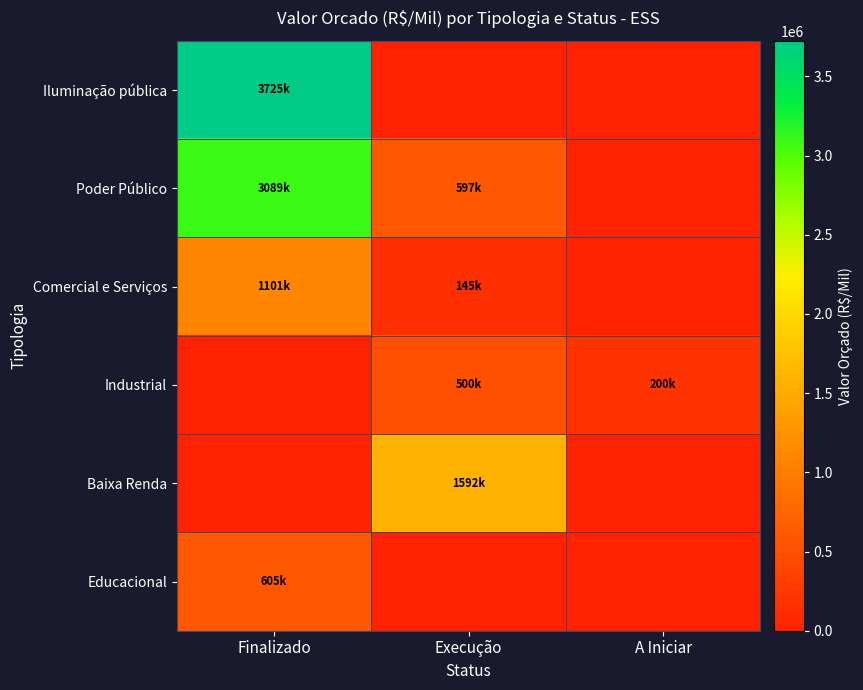

List the series in order of their peak value, highest first.

Iluminação pública, Poder Público, Baixa Renda, Comercial e Serviços, Educacional, Industrial